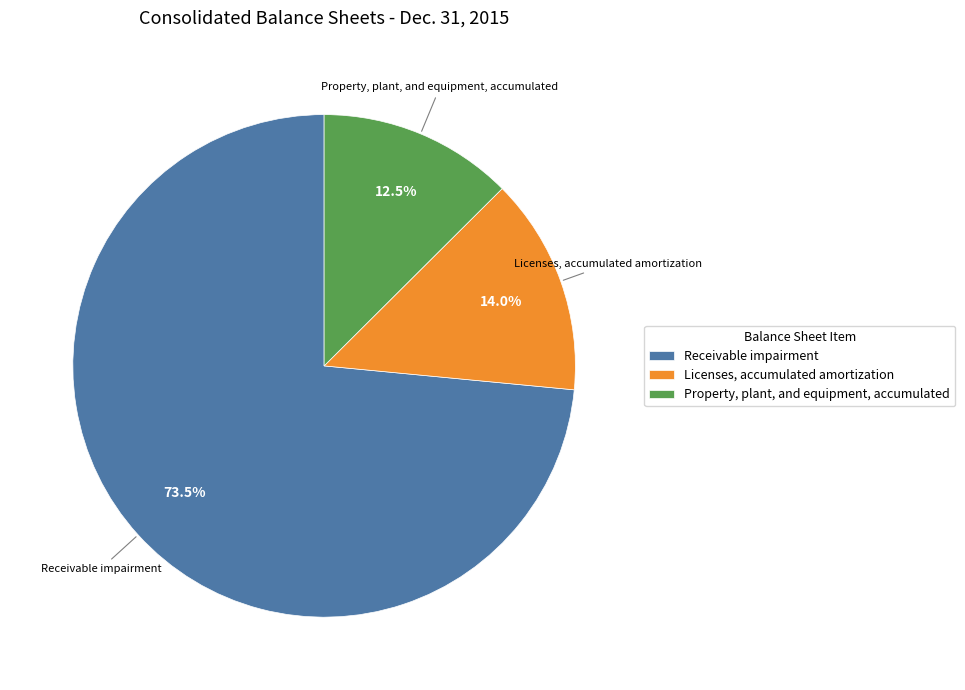

To the nearest percent, what is the average slice percentage?

33%